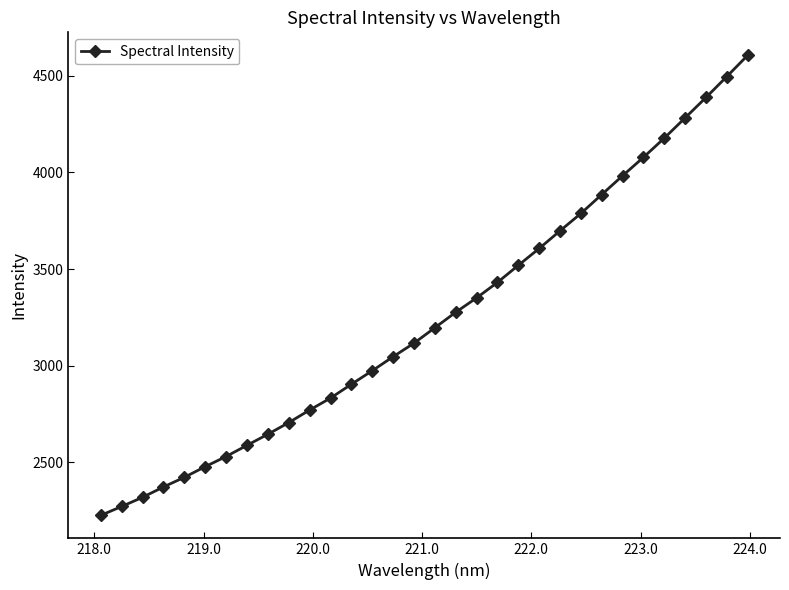

What is the minimum value shown in the chart?

2225.6